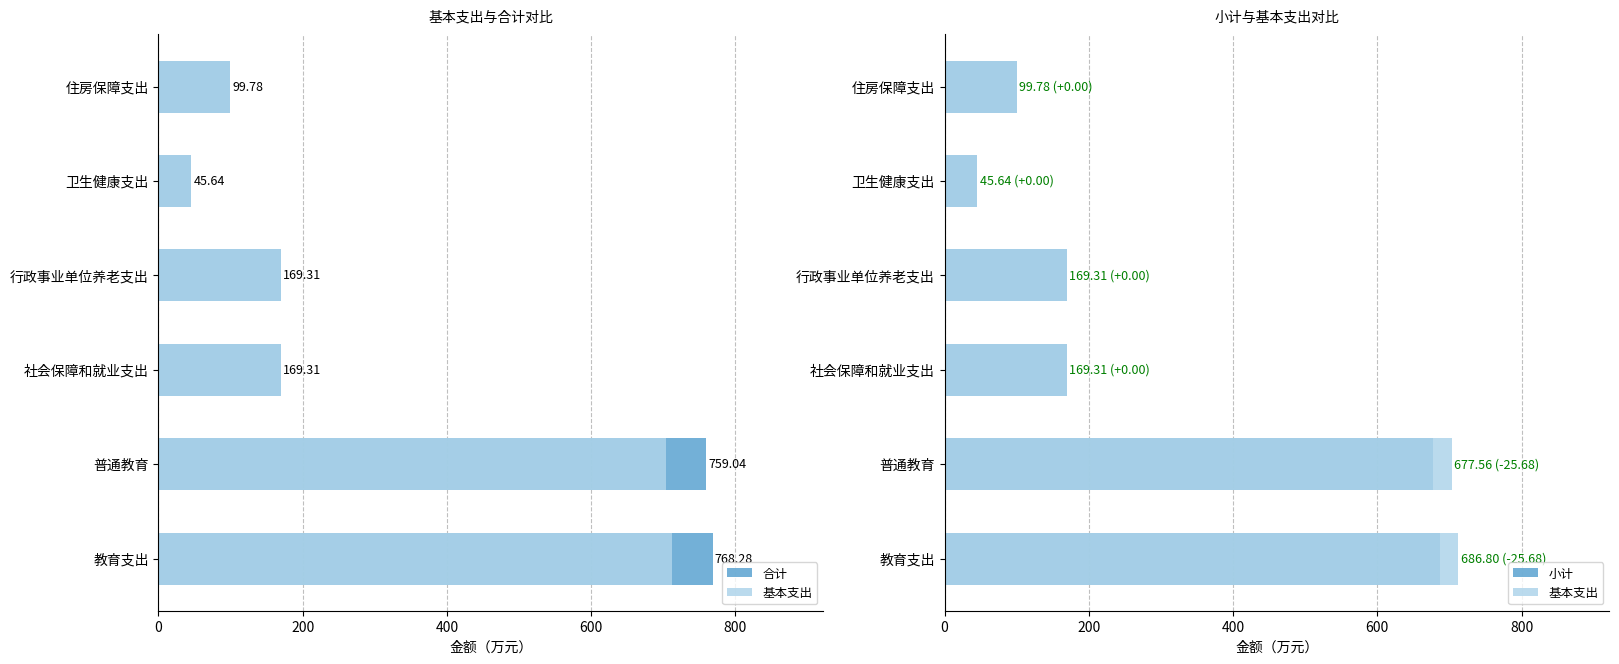

List the series in order of their overall mean, lowest first.

小计, 基本支出, 合计